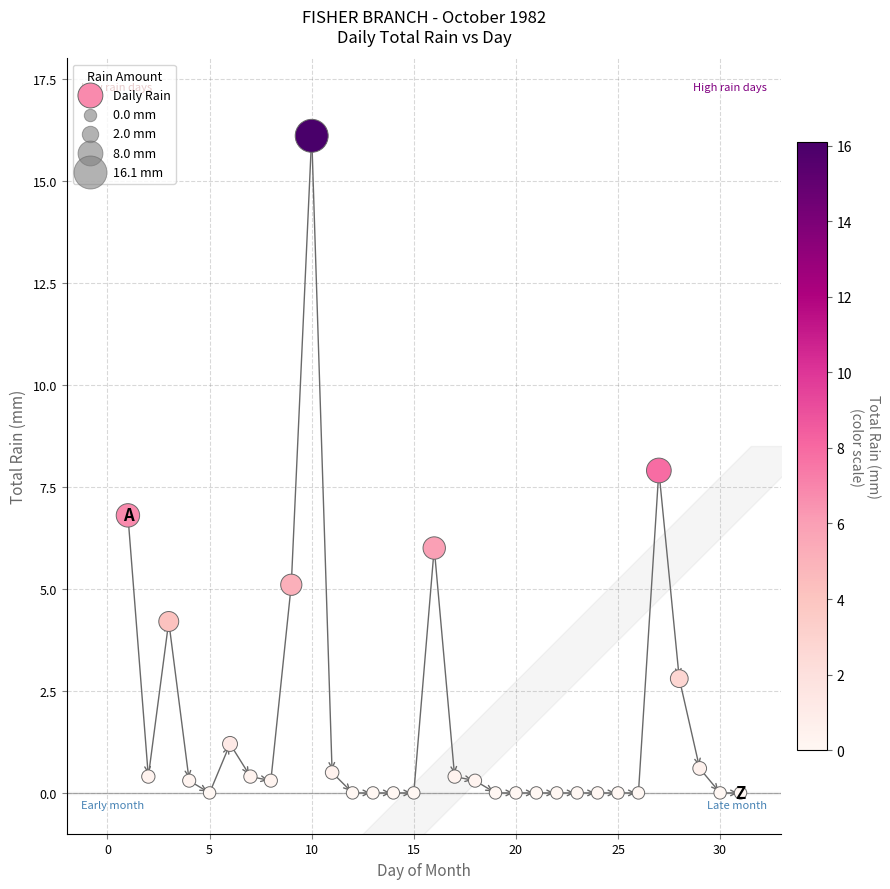

What is the range of X values (max minus min)?

30.0